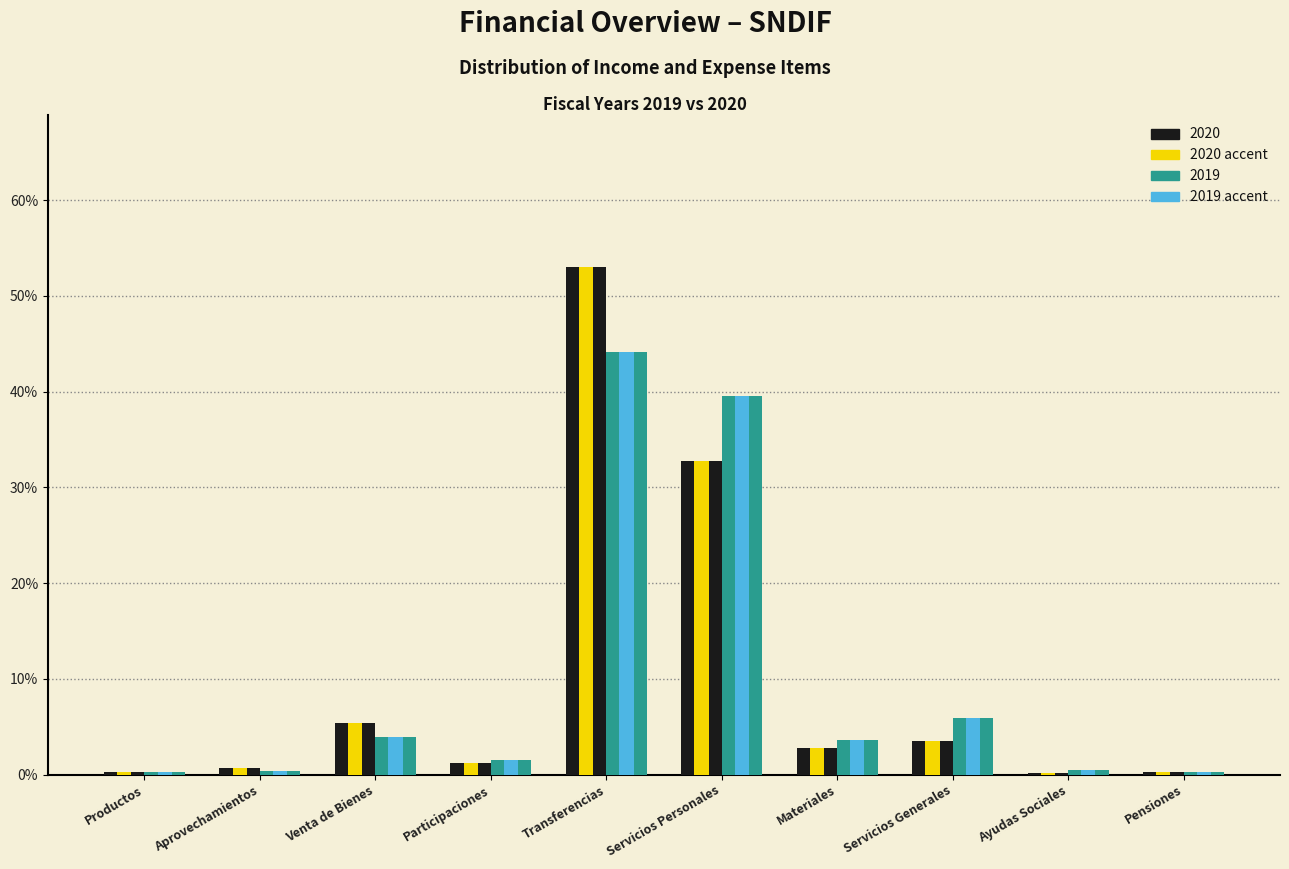

At which category is the sum across all series the highest?

Transferencias